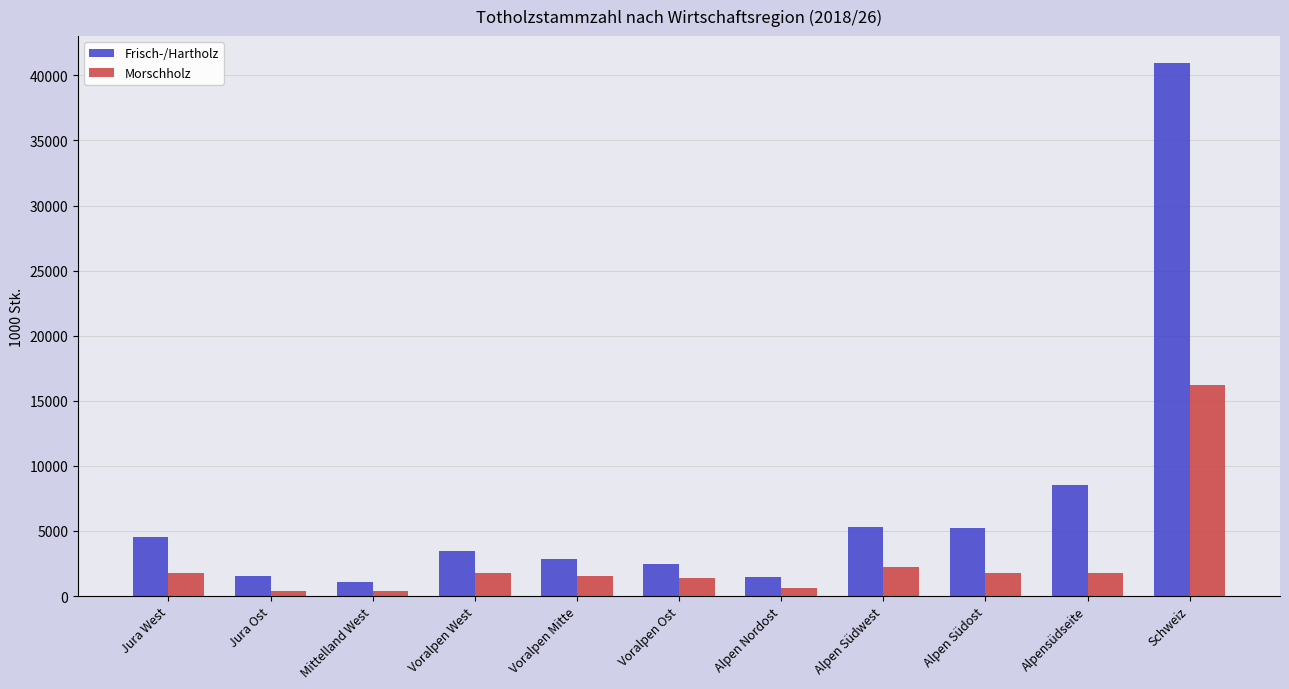

What are all the series names shown in the legend?

Frisch-/Hartholz, Morschholz